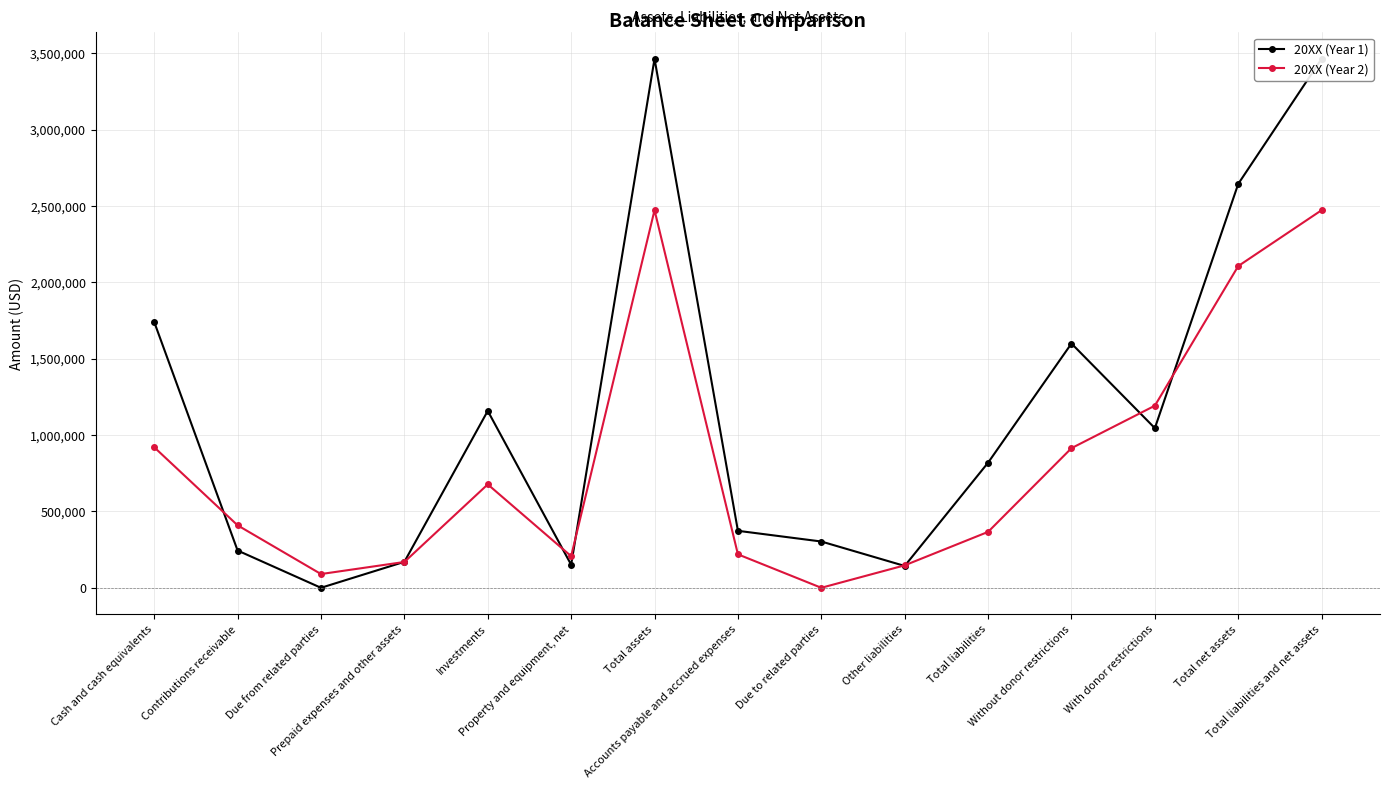

What is the sum of the 20XX (Year 1) values at Prepaid expenses and other assets and Cash and cash equivalents?

1910000